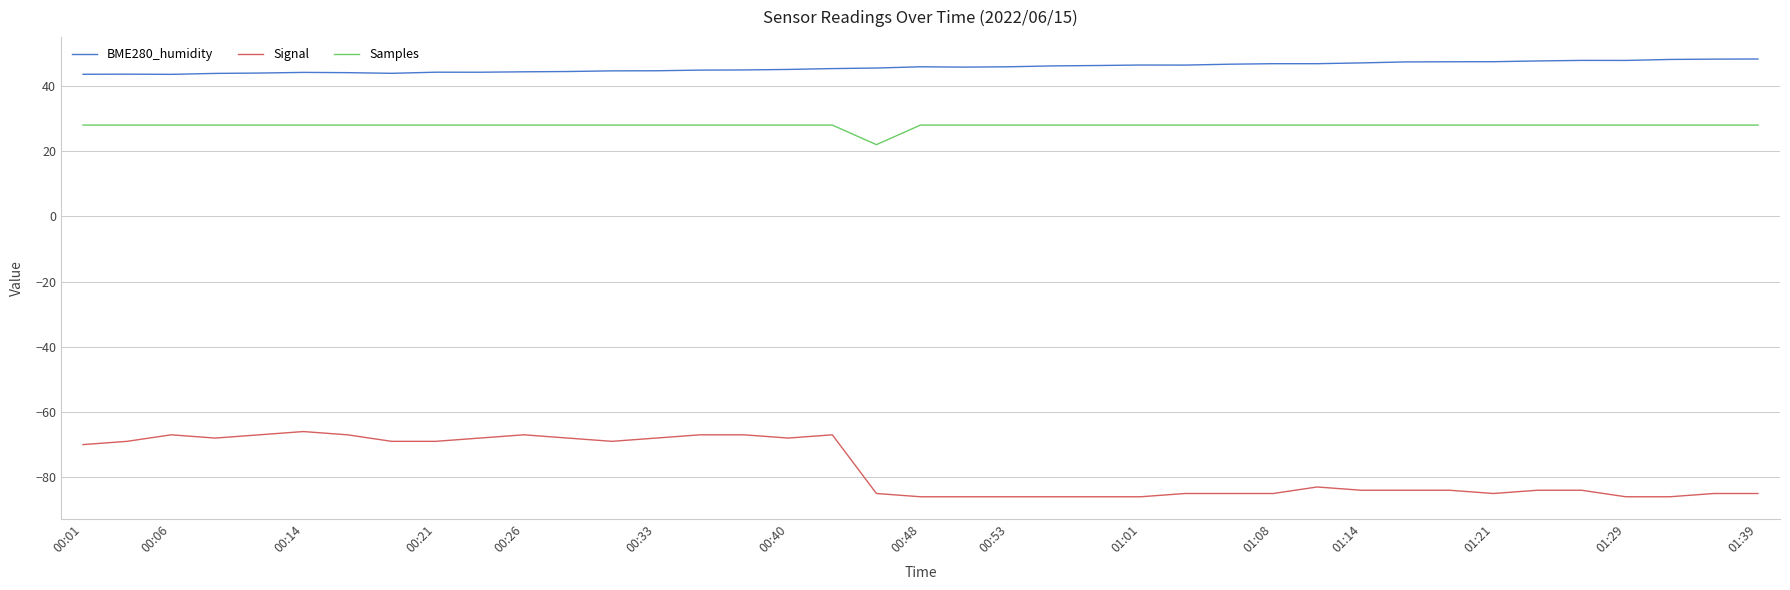

What is the difference between the maximum and minimum values in the Samples series?

6.0